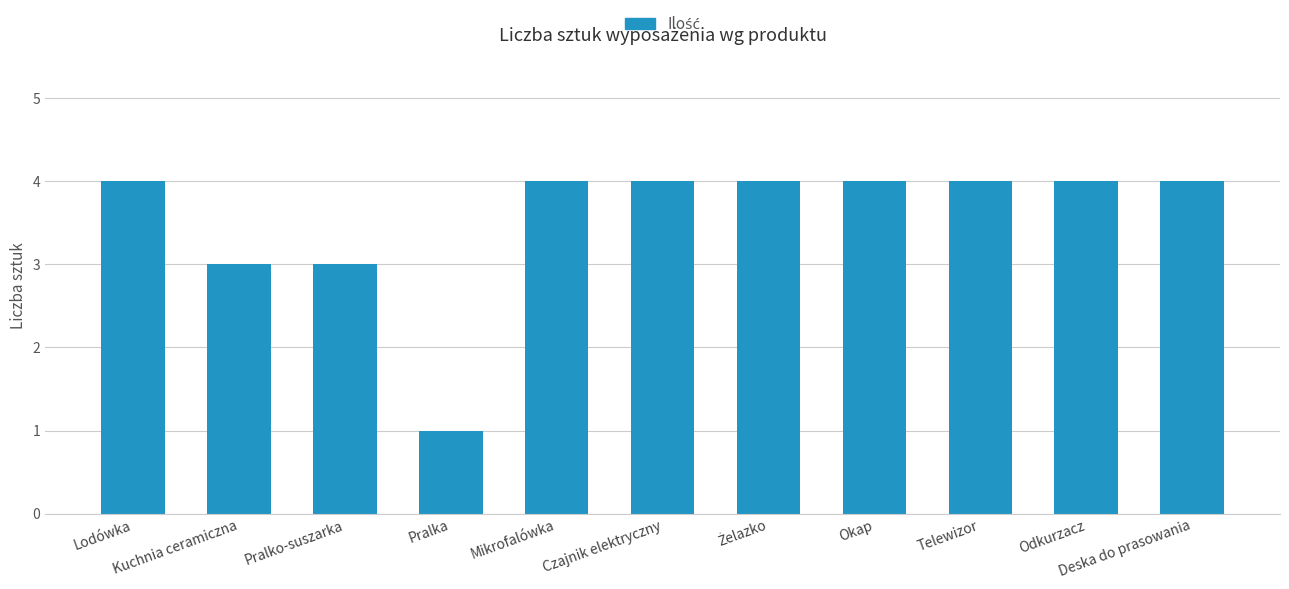

Which category has the lowest value across all series?

Pralka